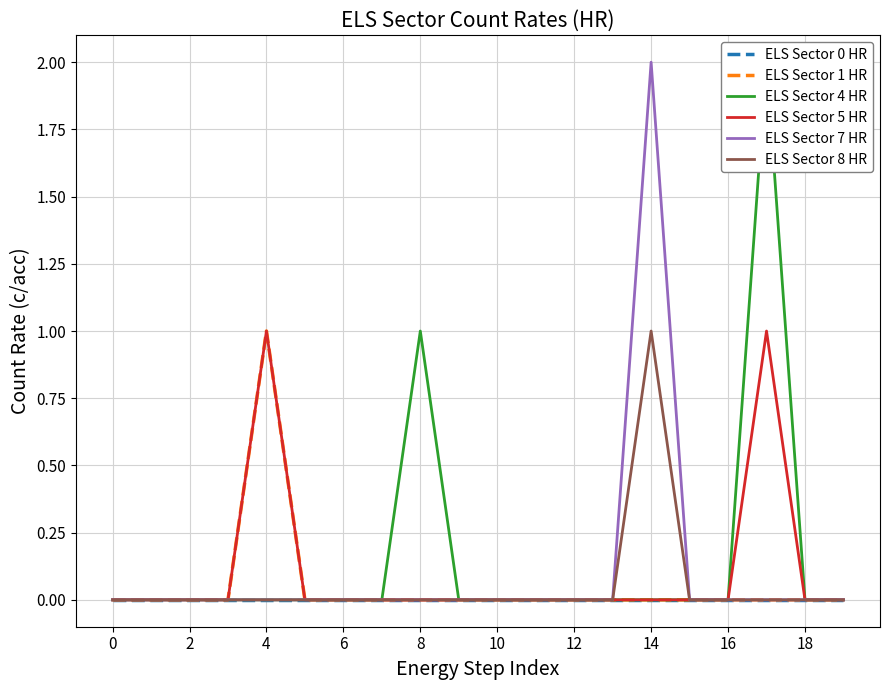

Is it true that ELS Sector 7 HR equals 0 at 12?

True